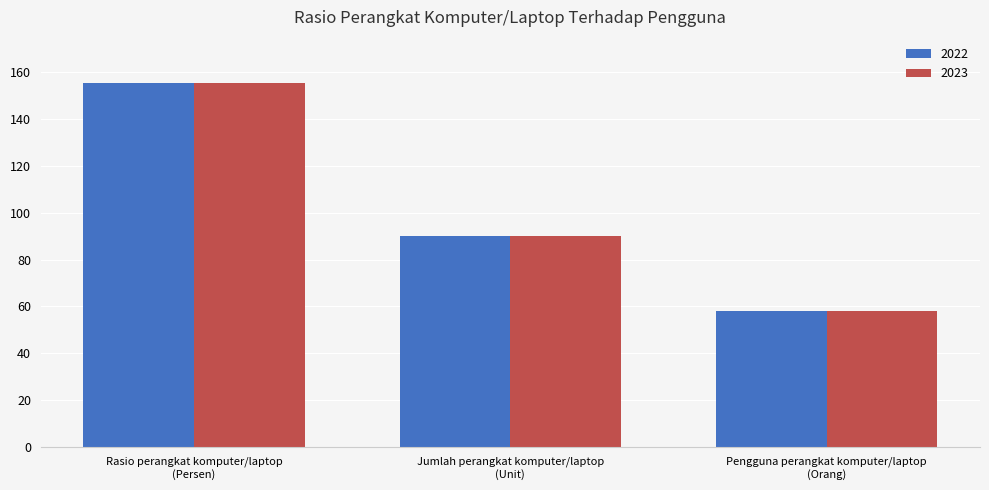

What is the approximate value of 2022 at Jumlah perangkat komputer/laptop
(Unit)?

90.0